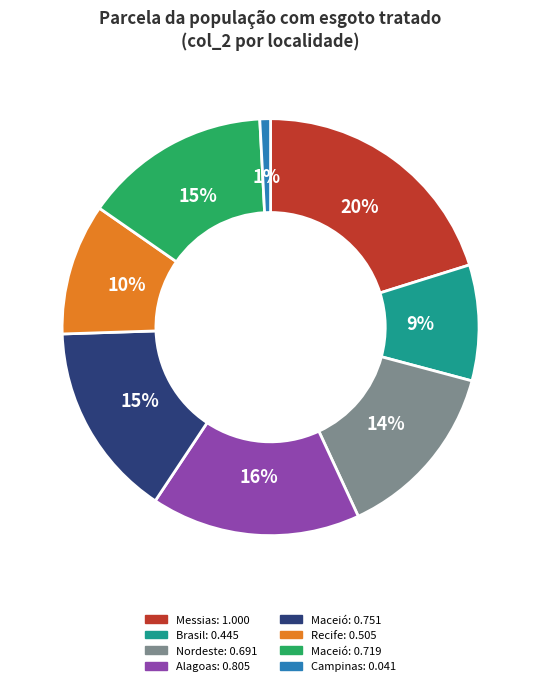

Is there a majority slice in this chart?

No